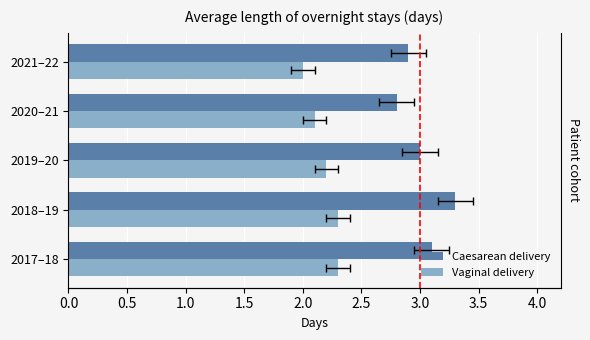

Which series has the largest range (max minus min)?

Caesarean delivery